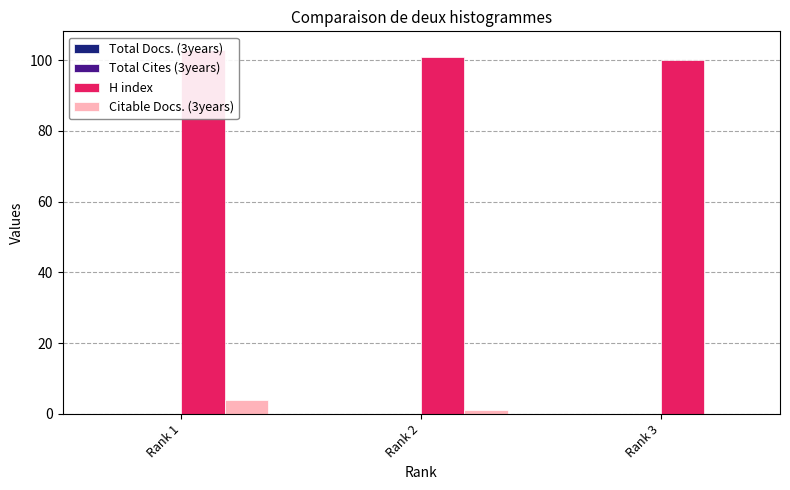

How many bars are there in each group?

4